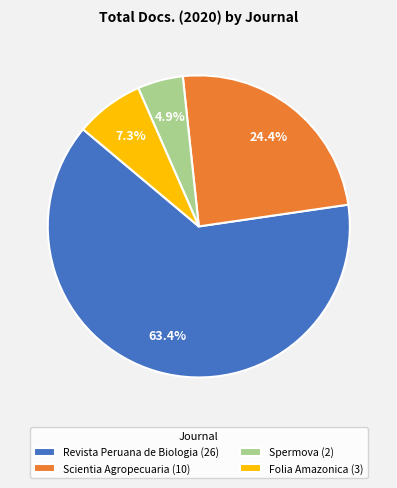

How many slices are in this pie chart?

4